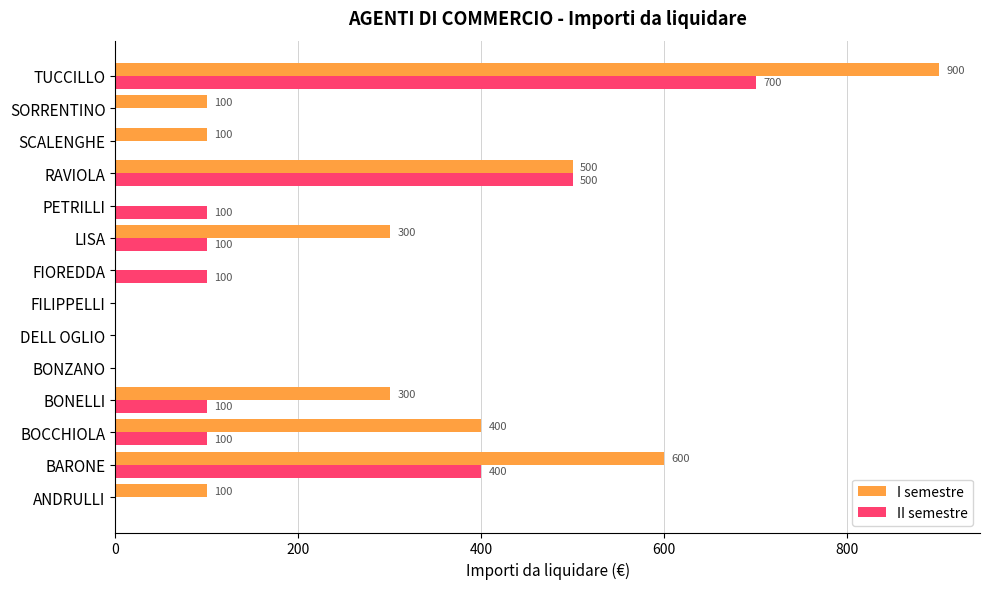

Which series changed the most between ANDRULLI and BONZANO?

I semestre